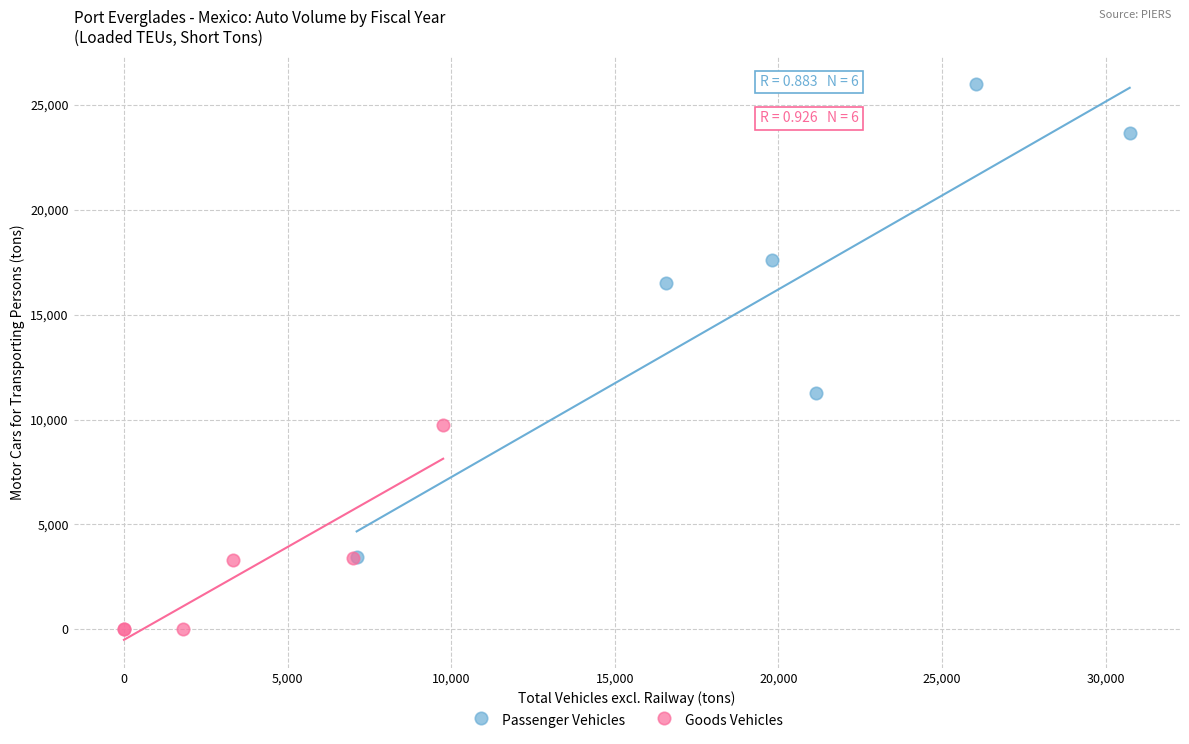

What are all the series names shown in the legend?

Passenger Vehicles, Goods Vehicles